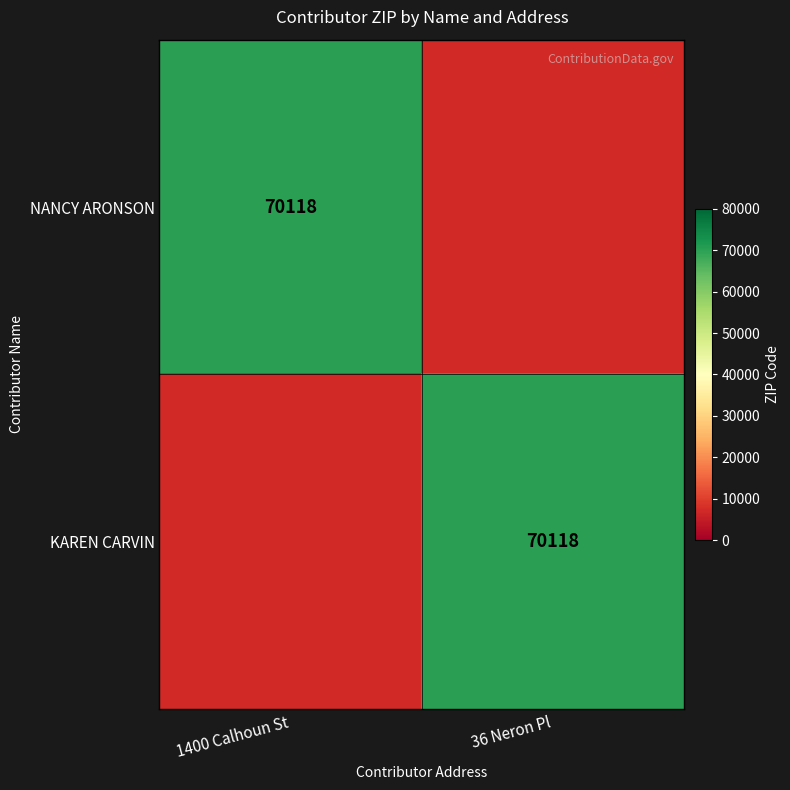

The value of NANCY ARONSON at 1400 Calhoun St is 70118.0. True or false?

True